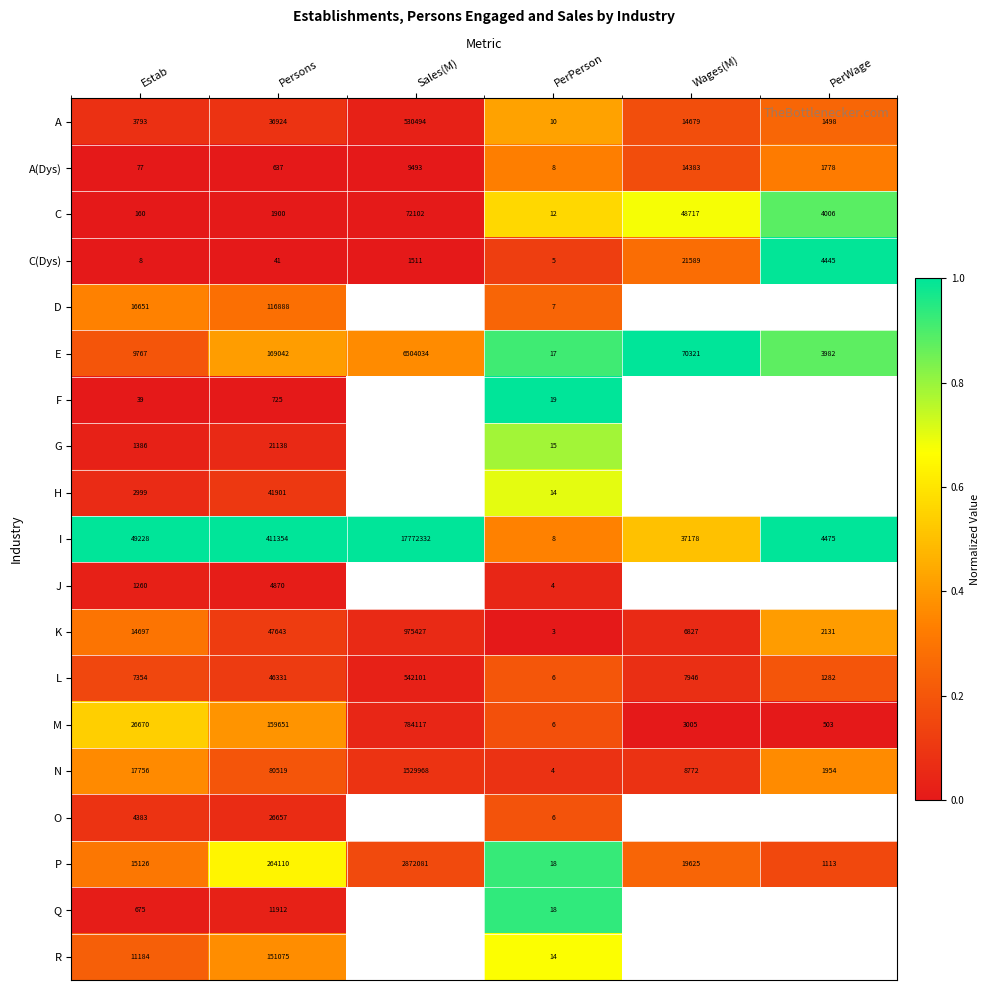

List the labels in order of C(Dys) value, largest first.

Wages(M), PerWage, Sales(M), Persons, Estab, PerPerson